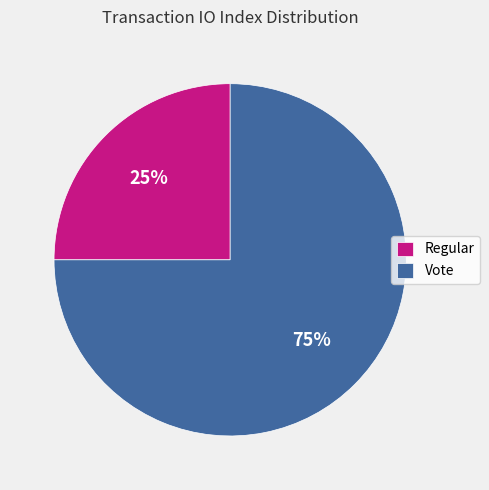

To the nearest percent, what percentage of the pie is Regular?

25%